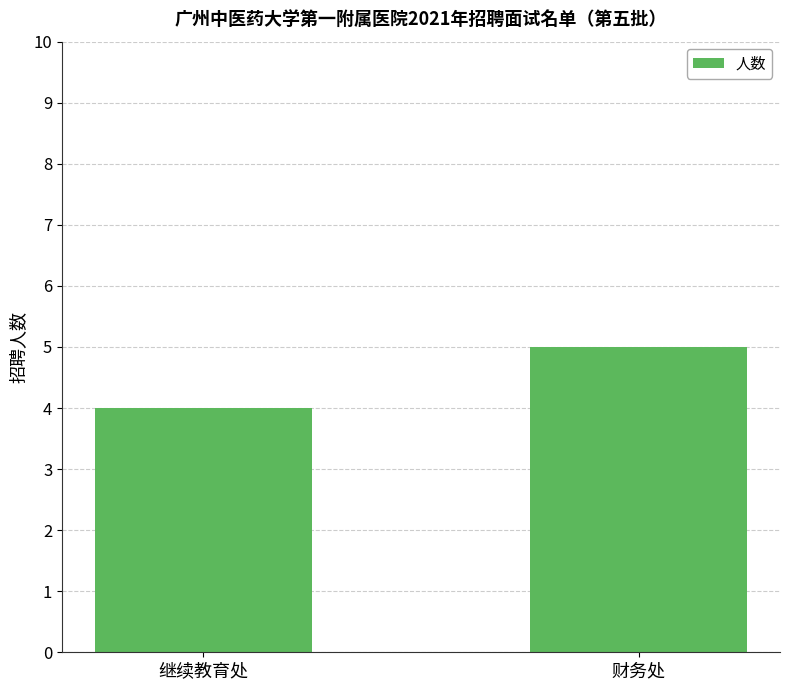

Does the chart contain any negative values?

No